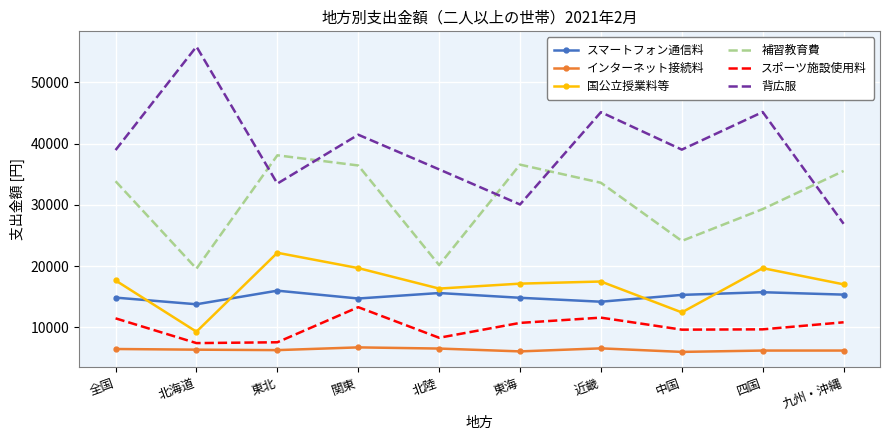

Where is the first local minimum for 背広服?

東北